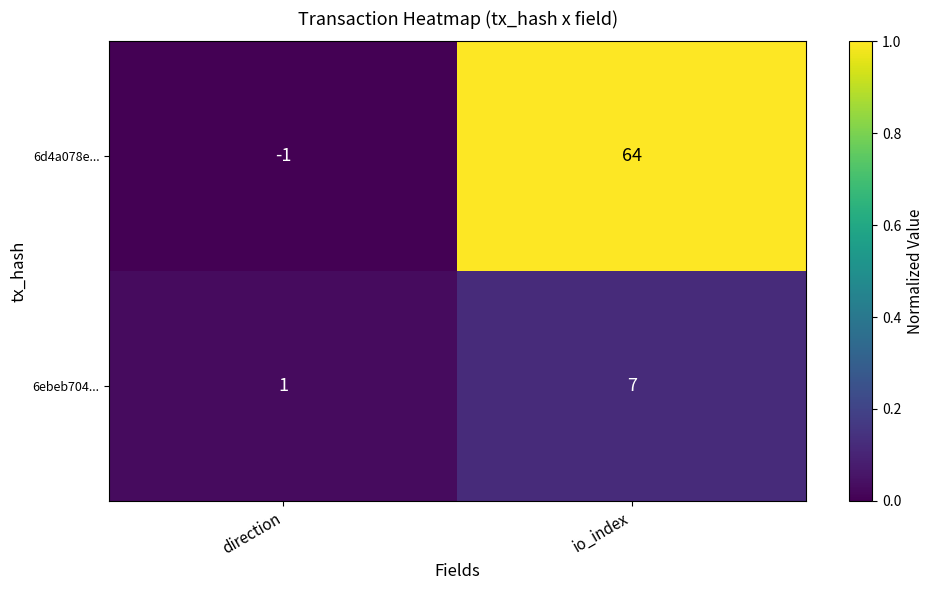

What value does the 6ebeb704... series have at io_index?

7